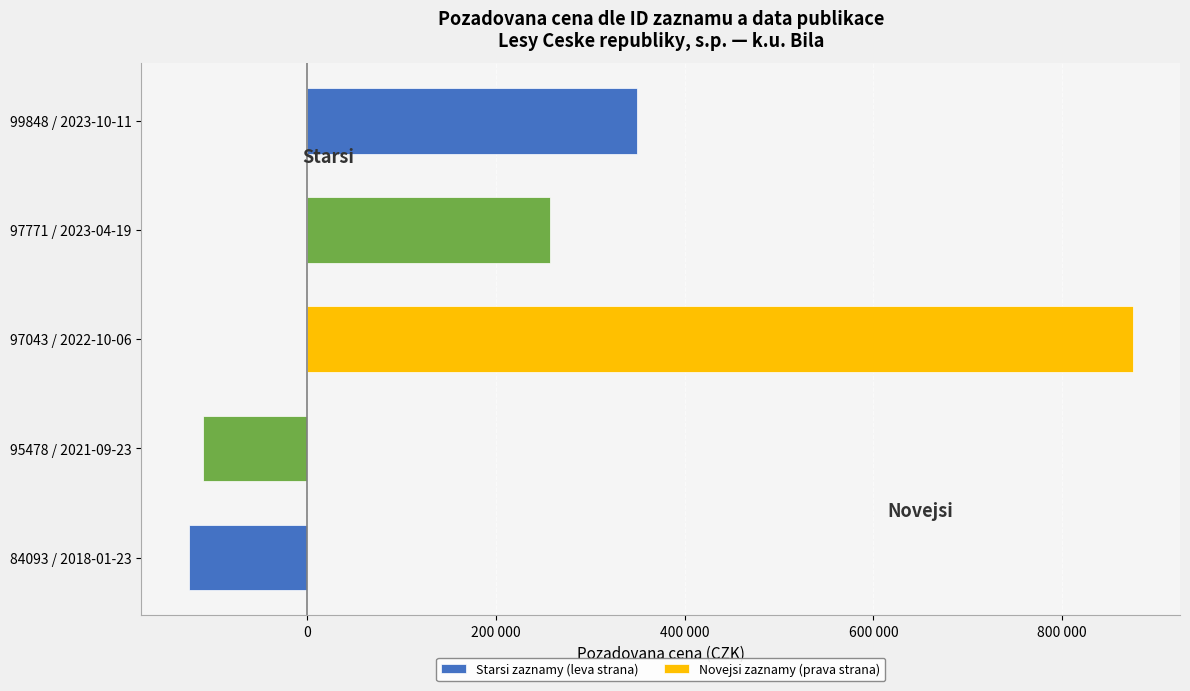

What position from the right is 2022-10-06?

3